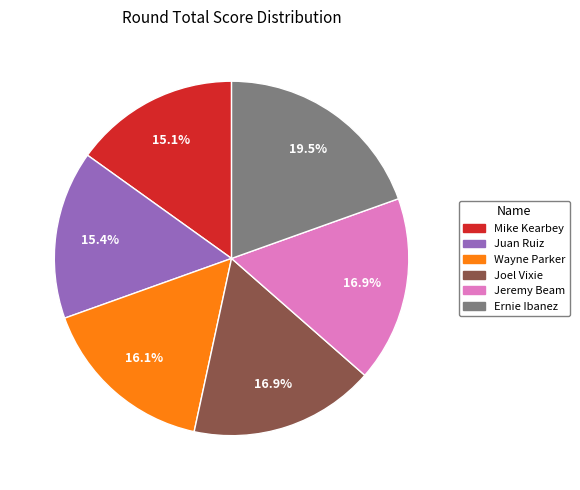

Does Wayne Parker account for over 50% of the chart?

No